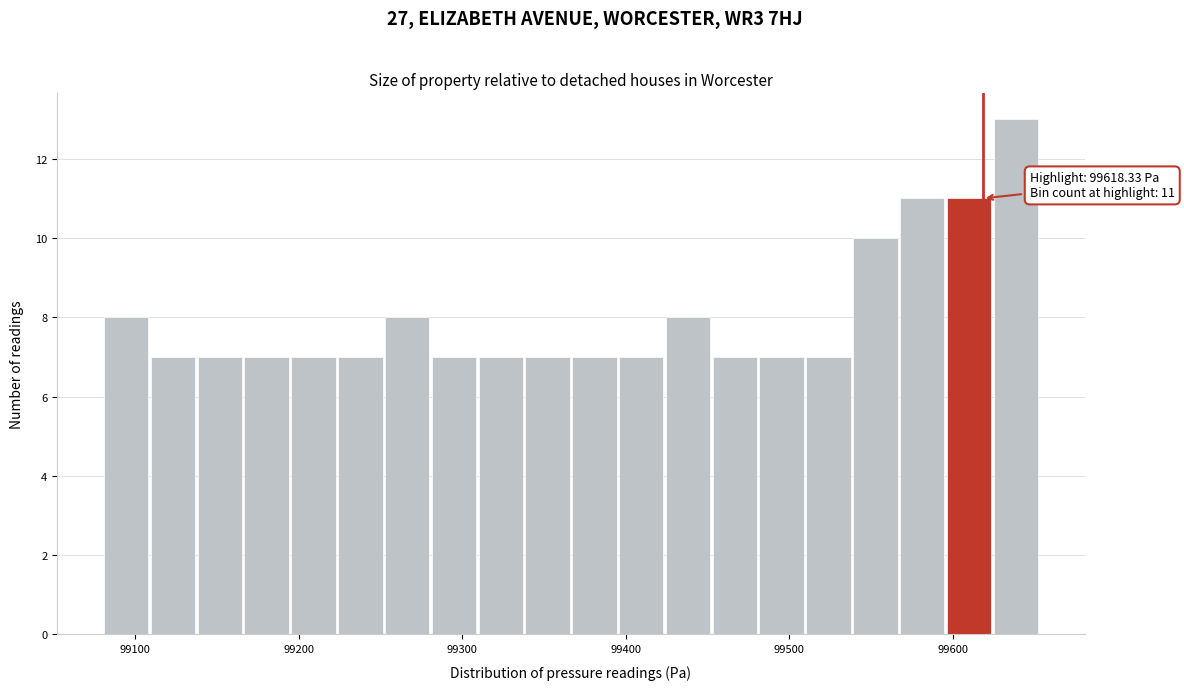

Around what value on the x-axis is the tallest bar? Give the approximate position of its centre, as read against the axis.

99640